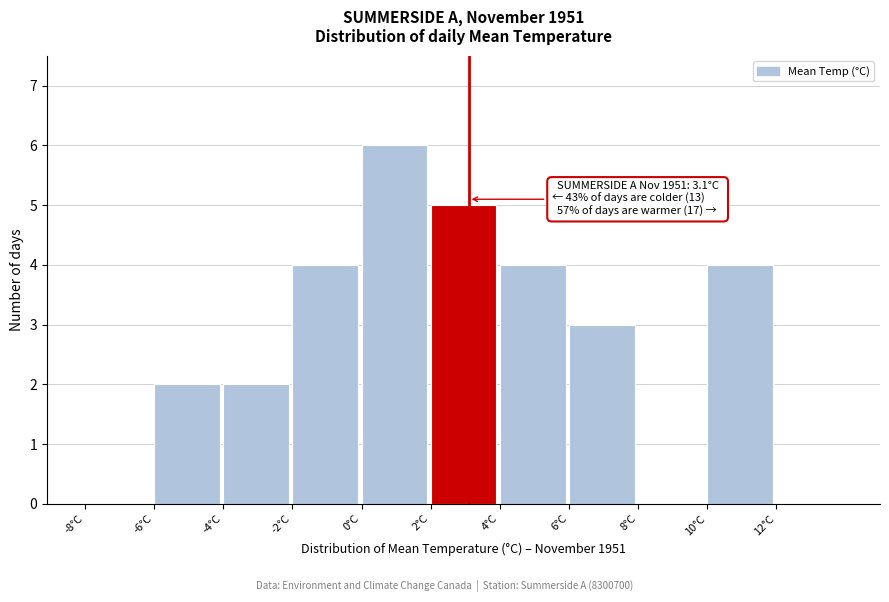

Which range on the x-axis has the tallest bar?

0 to 2